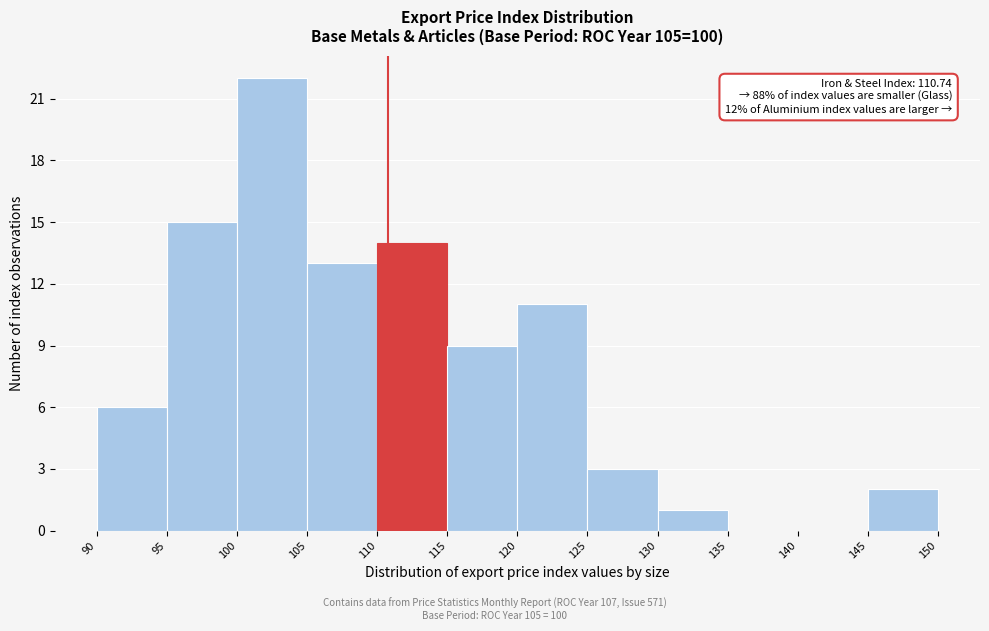

Which range on the x-axis has the tallest bar?

100 to 105